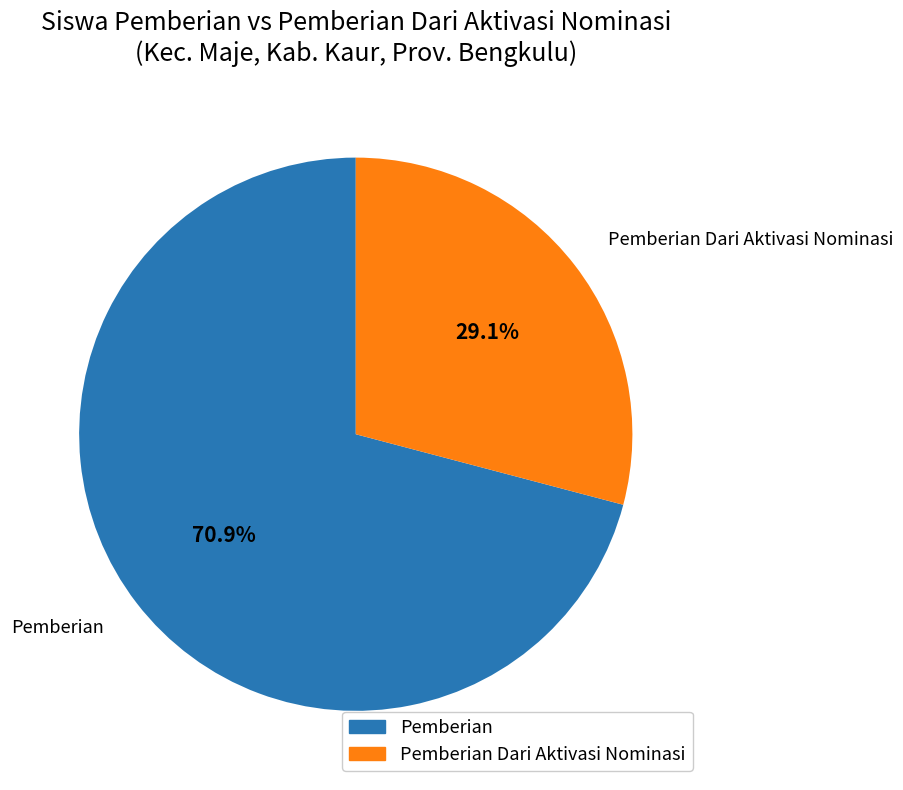

Count the number of slices in the pie.

2